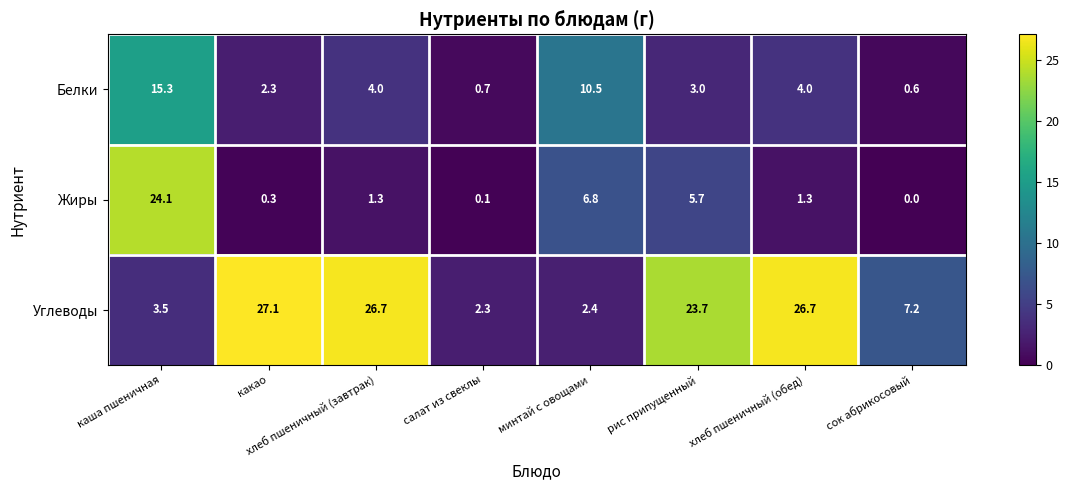

At which label does Белки first exceed 4?

каша пшеничная